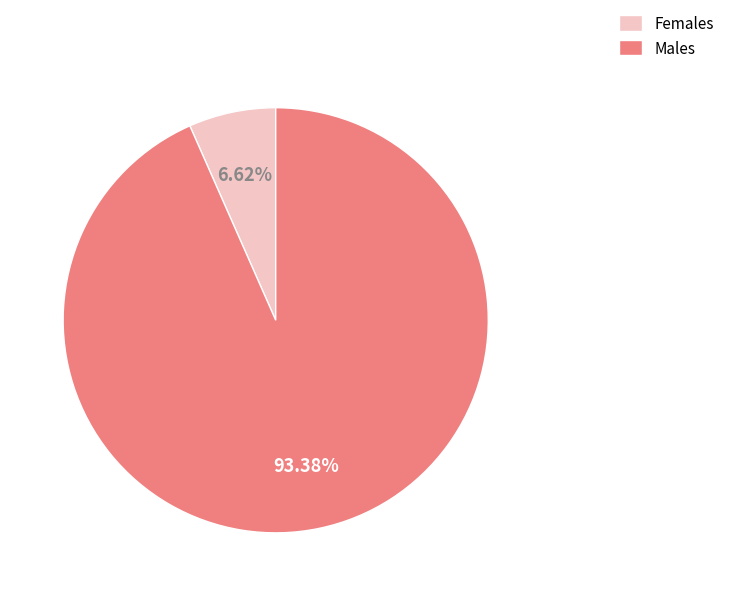

To the nearest percent, what is the combined percentage of Males and Females?

100%